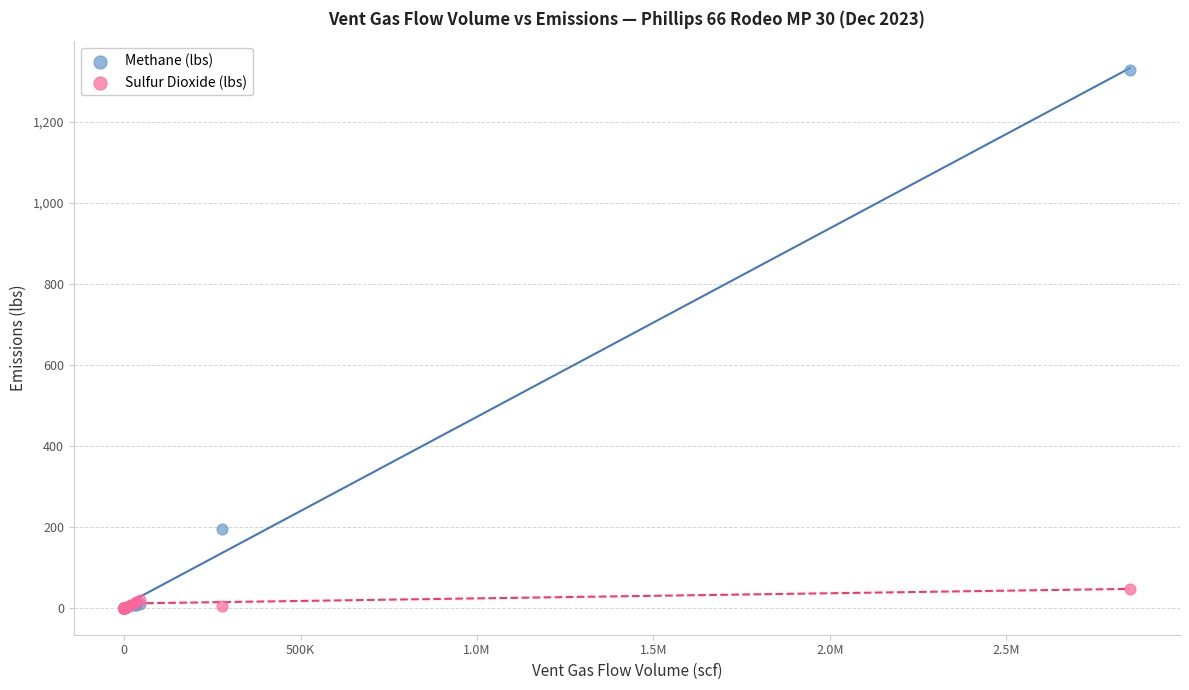

What are all the series names shown in the legend?

Methane (lbs), Sulfur Dioxide (lbs)